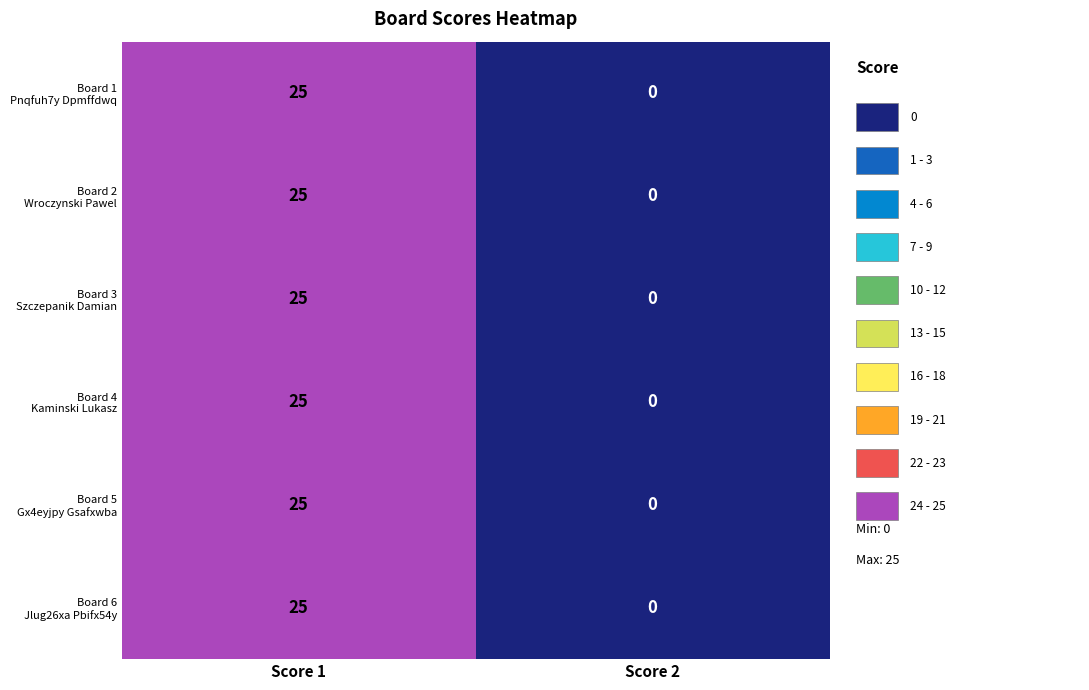

At which category does the chart reach its minimum across all series?

Score 2